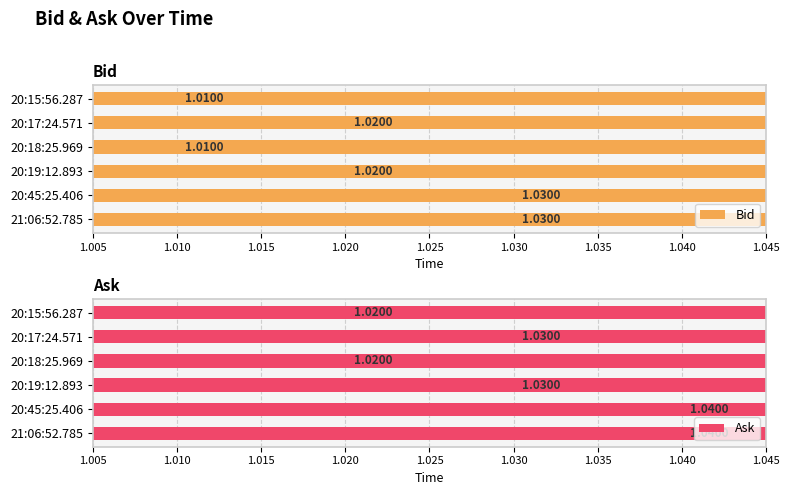

What is the average value of the Ask series?

1.0